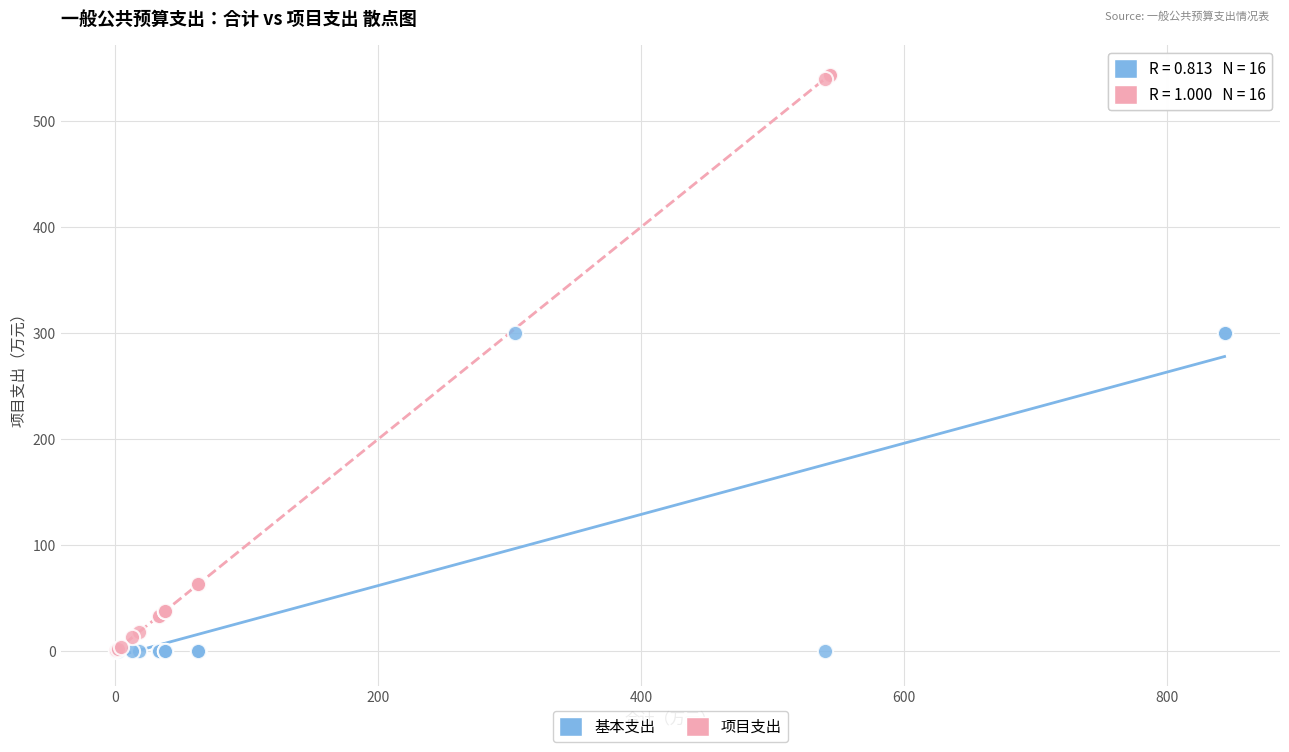

Which series has the largest Y range (max minus min)?

项目支出